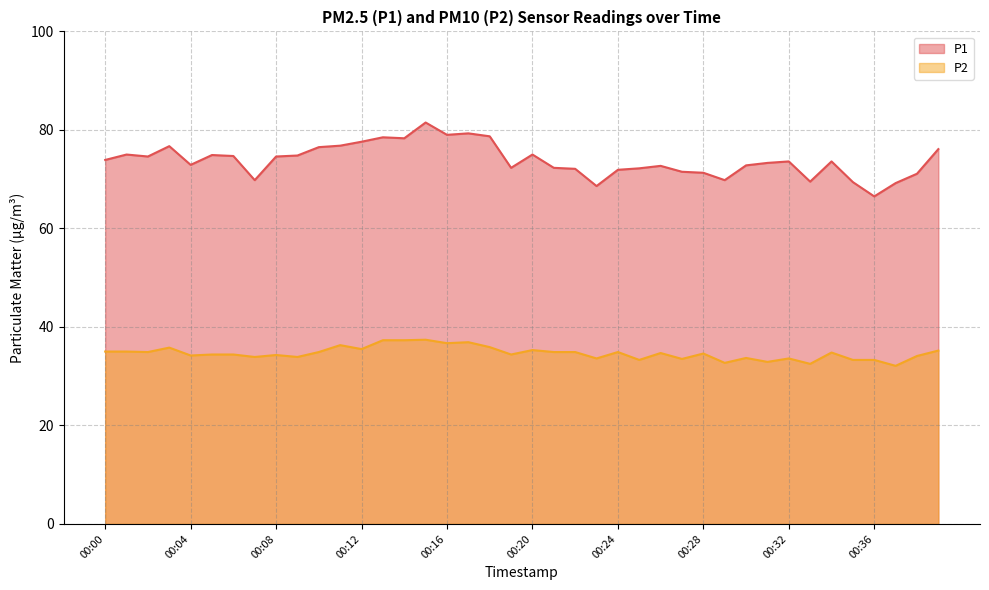

How many lines are shown in the chart?

2